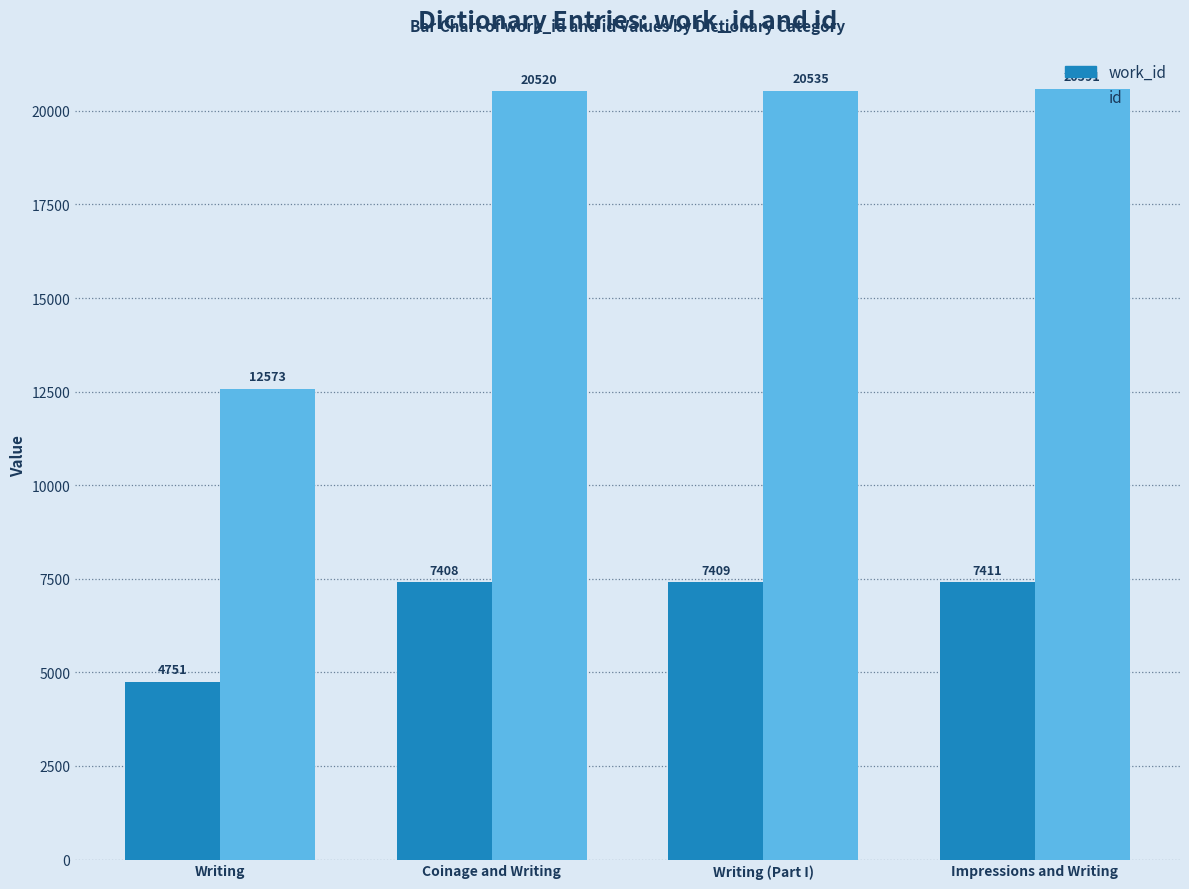

Are the bars horizontal?

No